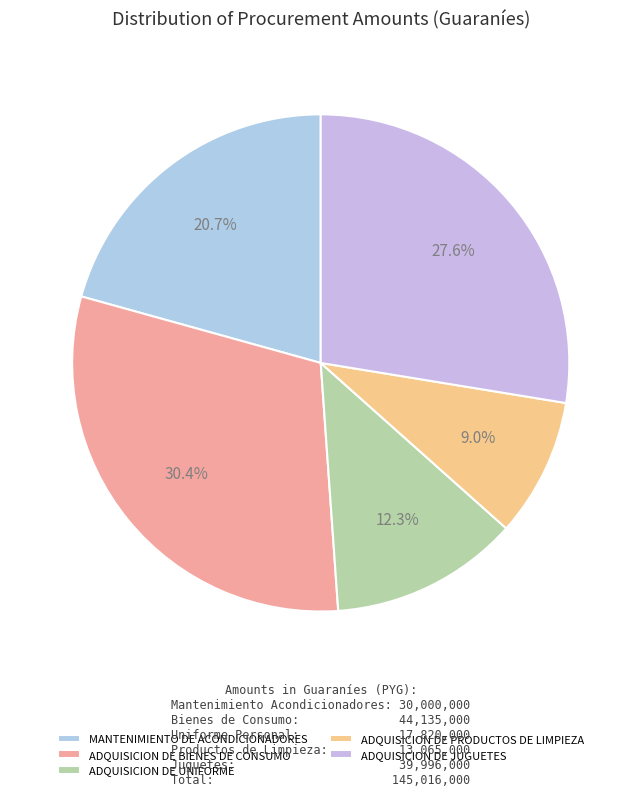

How many segments does this pie chart have?

5